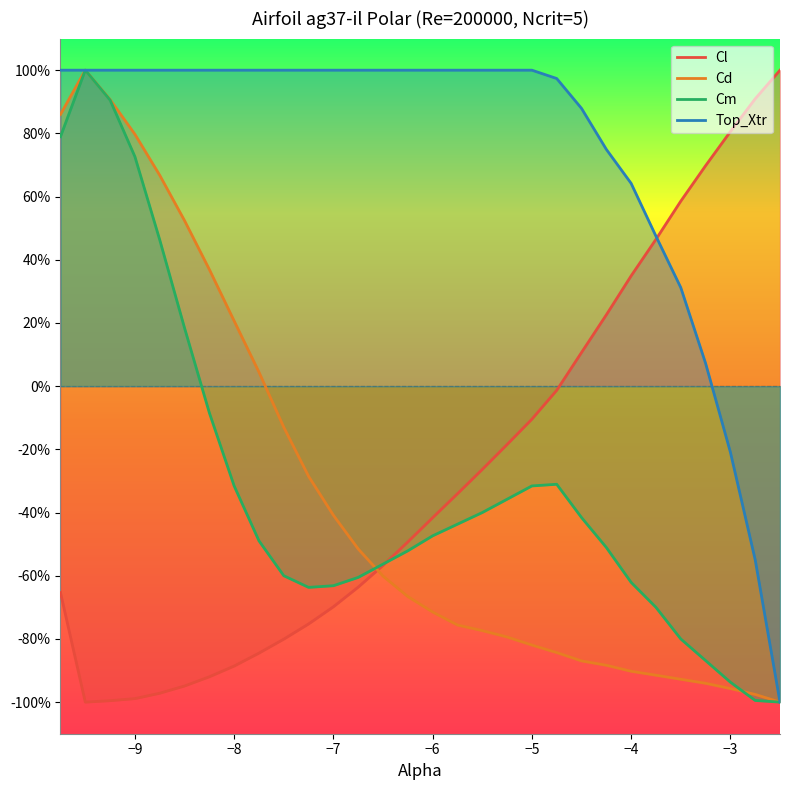

What is the smallest value displayed?

-1.0